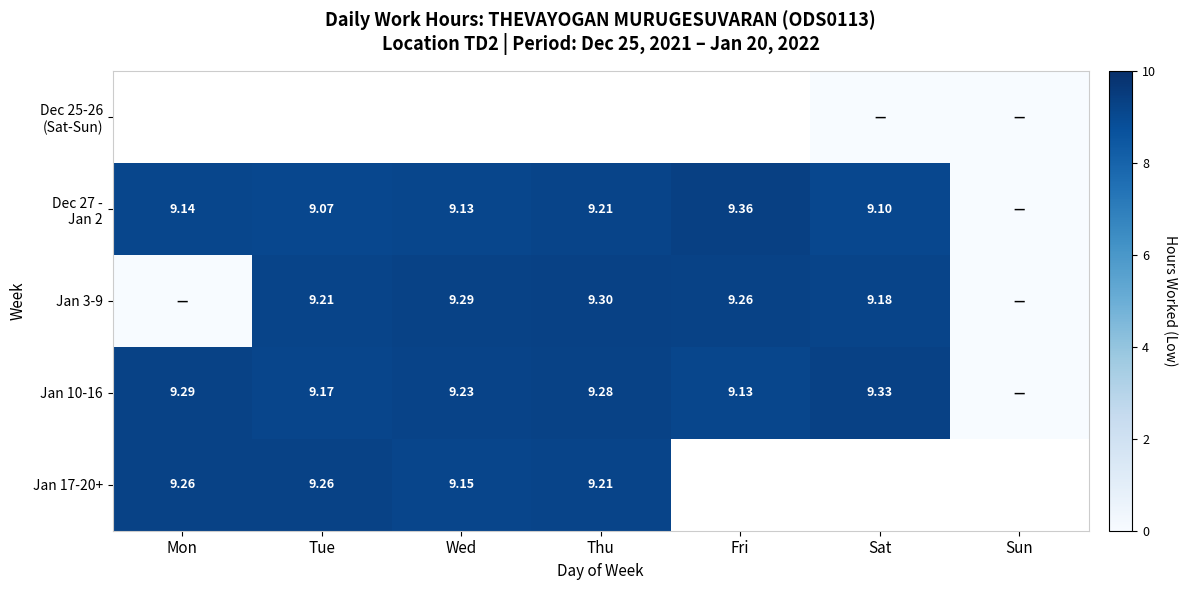

Which series has the largest range (max minus min)?

Dec 27 - Jan 2